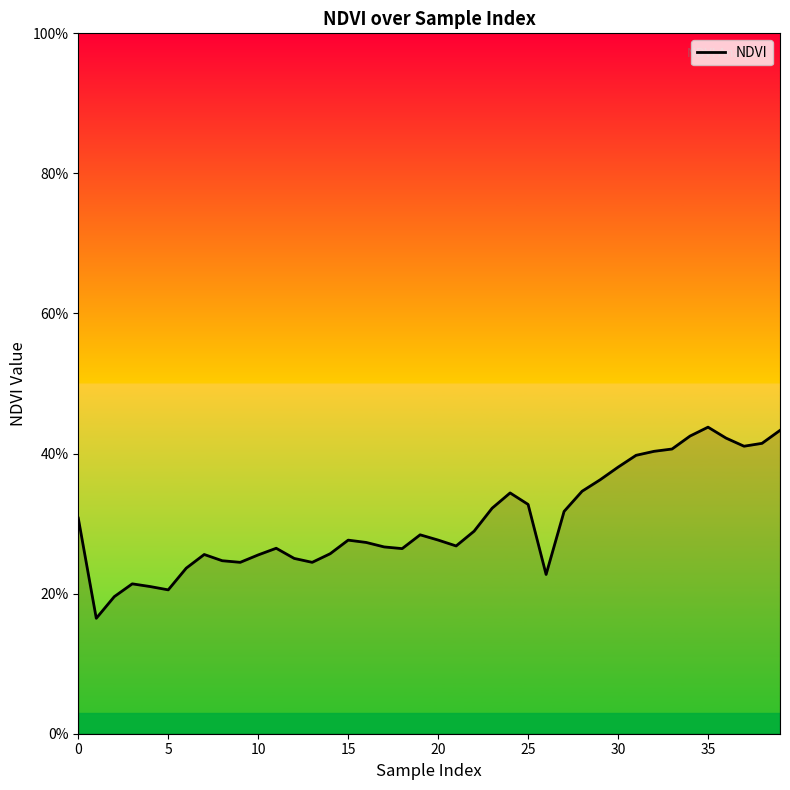

Is this an area chart (filled region under the line)?

Yes